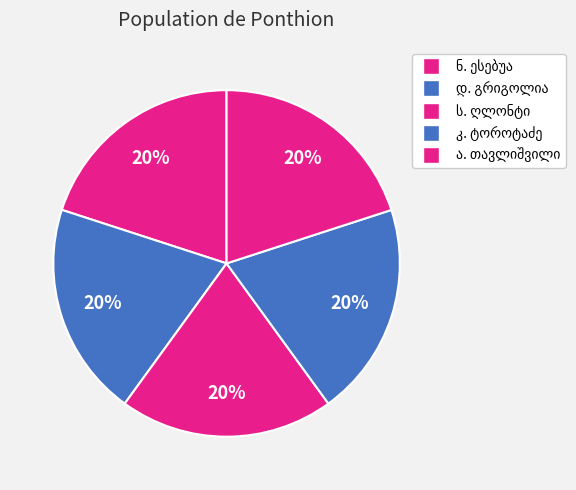

Which category has the smallest portion of the pie?

კ. ტოროტაძე